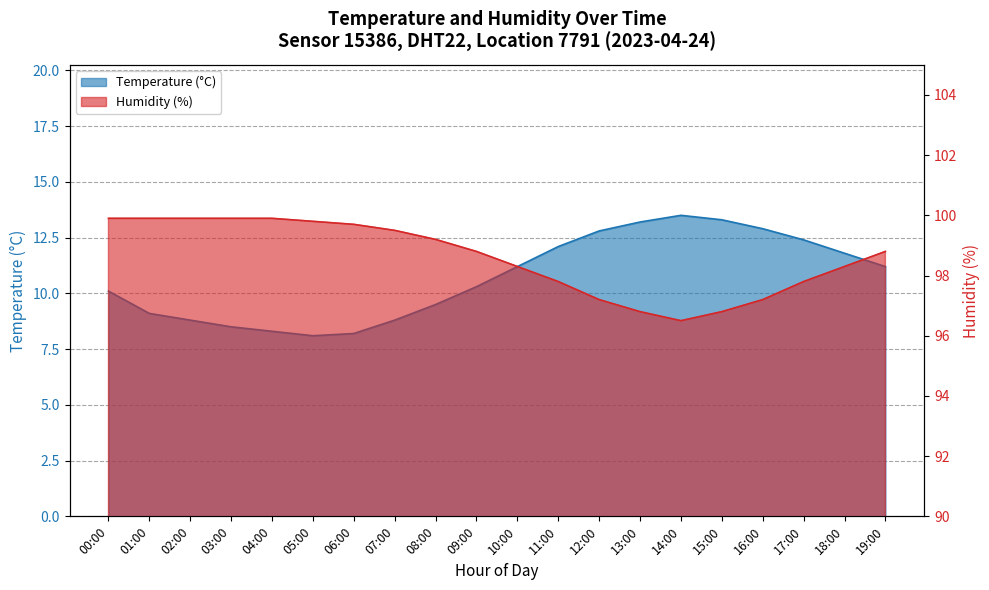

True or false: humidity and temperature intersect in this chart.

False